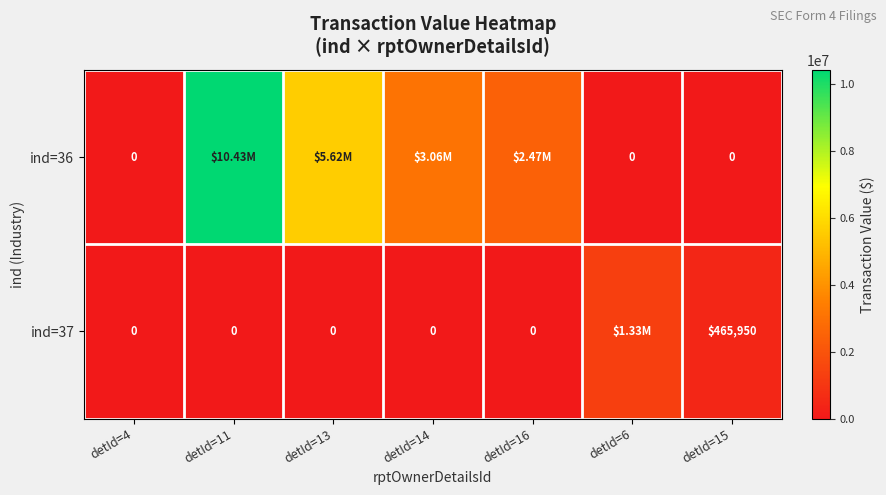

What is the spread (max minus min) of values at detId=15?

465950